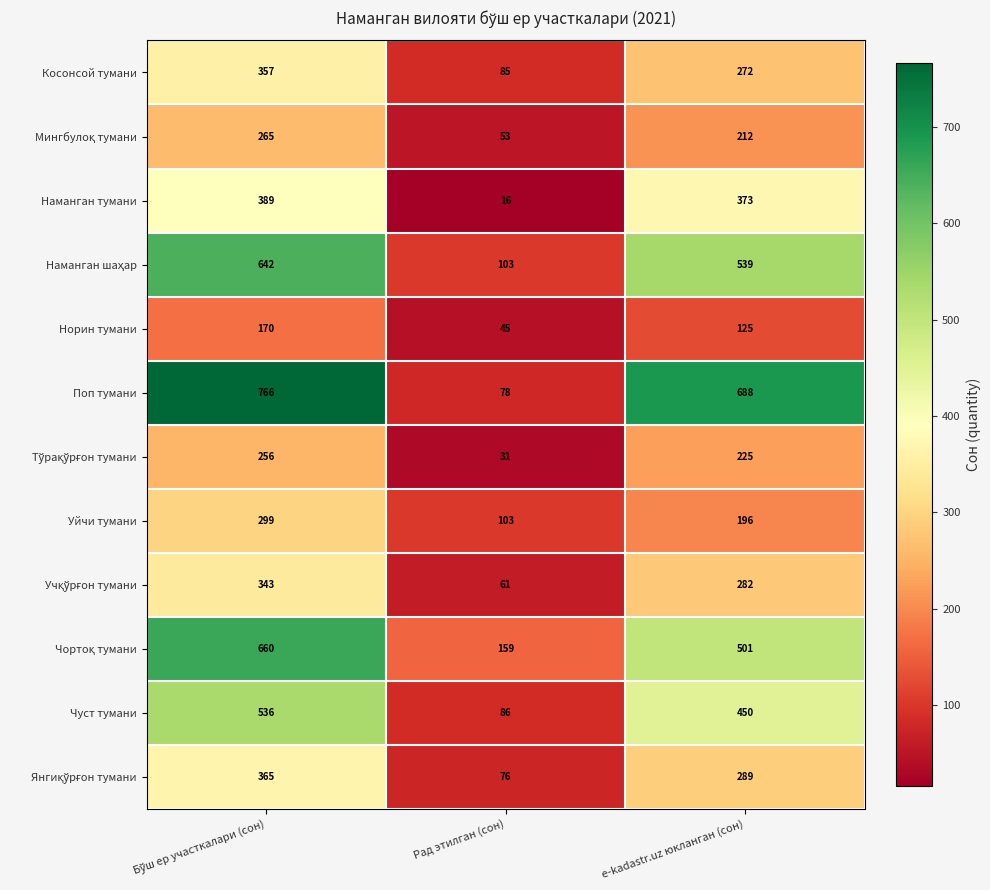

Which series has the largest total across all categories?

Поп тумани